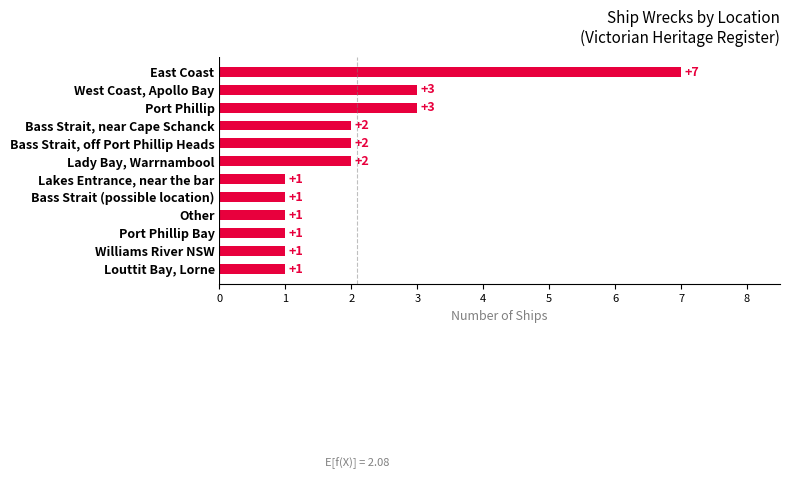

Count the values in the range 1 to 3.

11